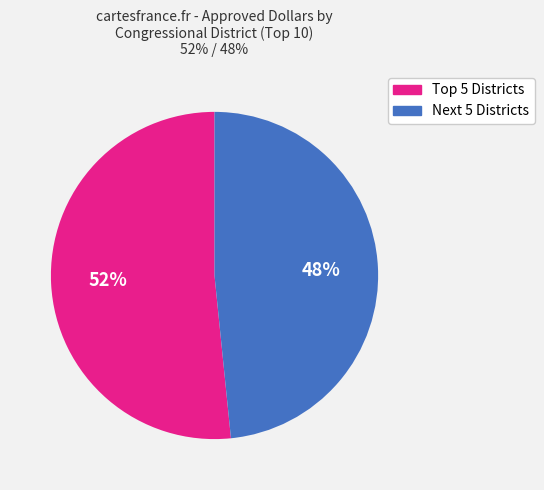

Is there a majority slice in this chart?

Yes